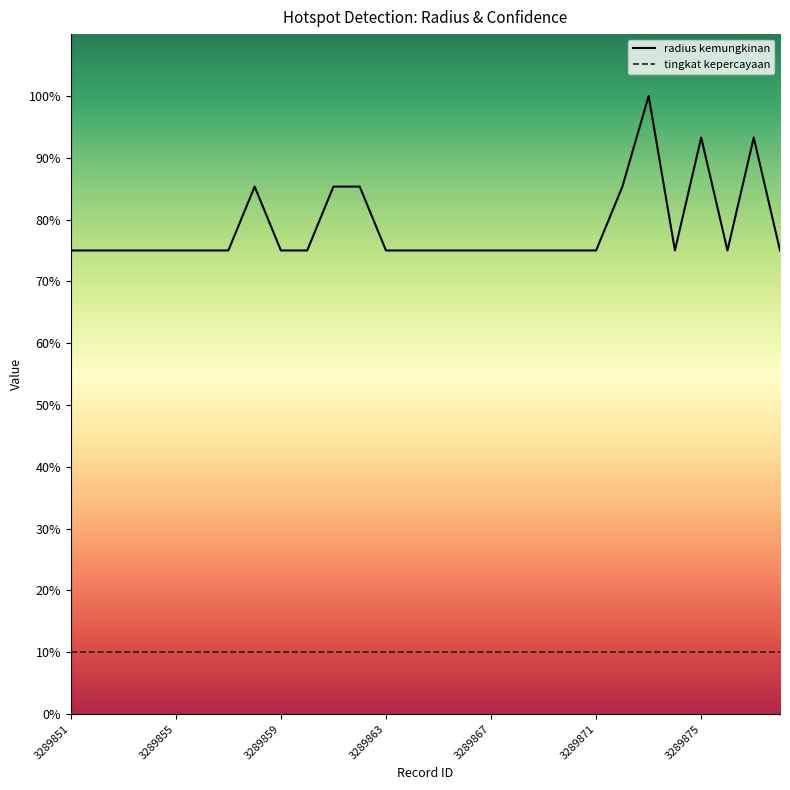

True or false: radius kemungkinan has a value of 75.0 at 3289867.

True